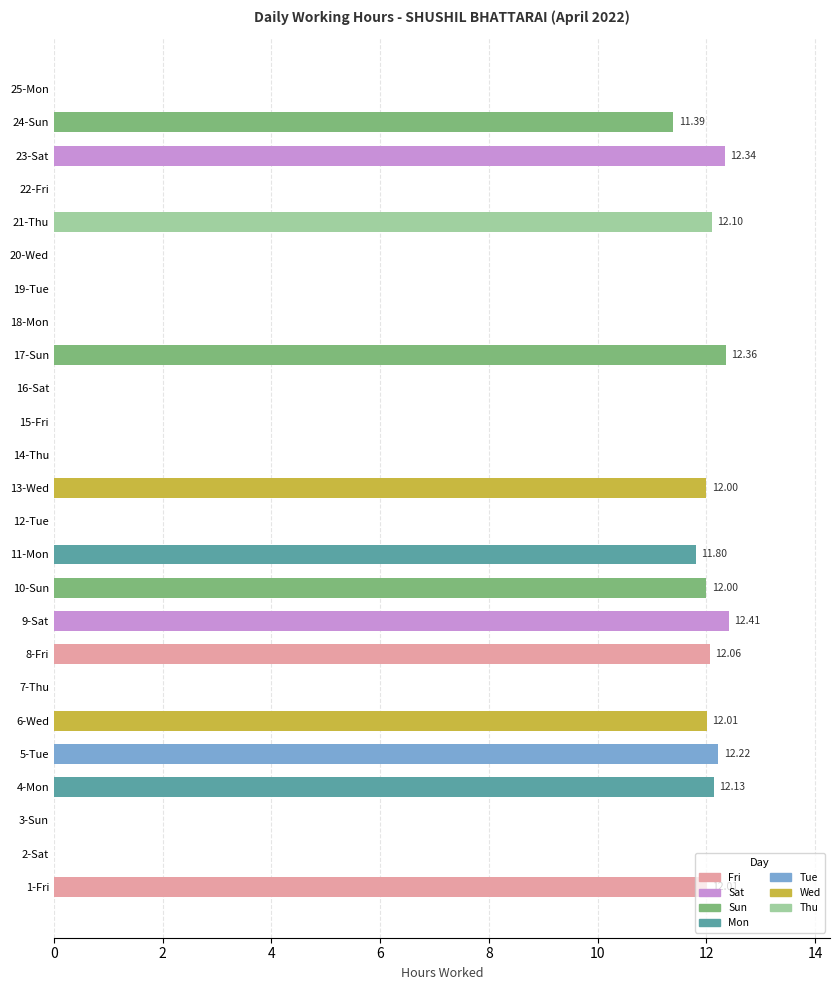

What is the greatest value displayed?

12.4